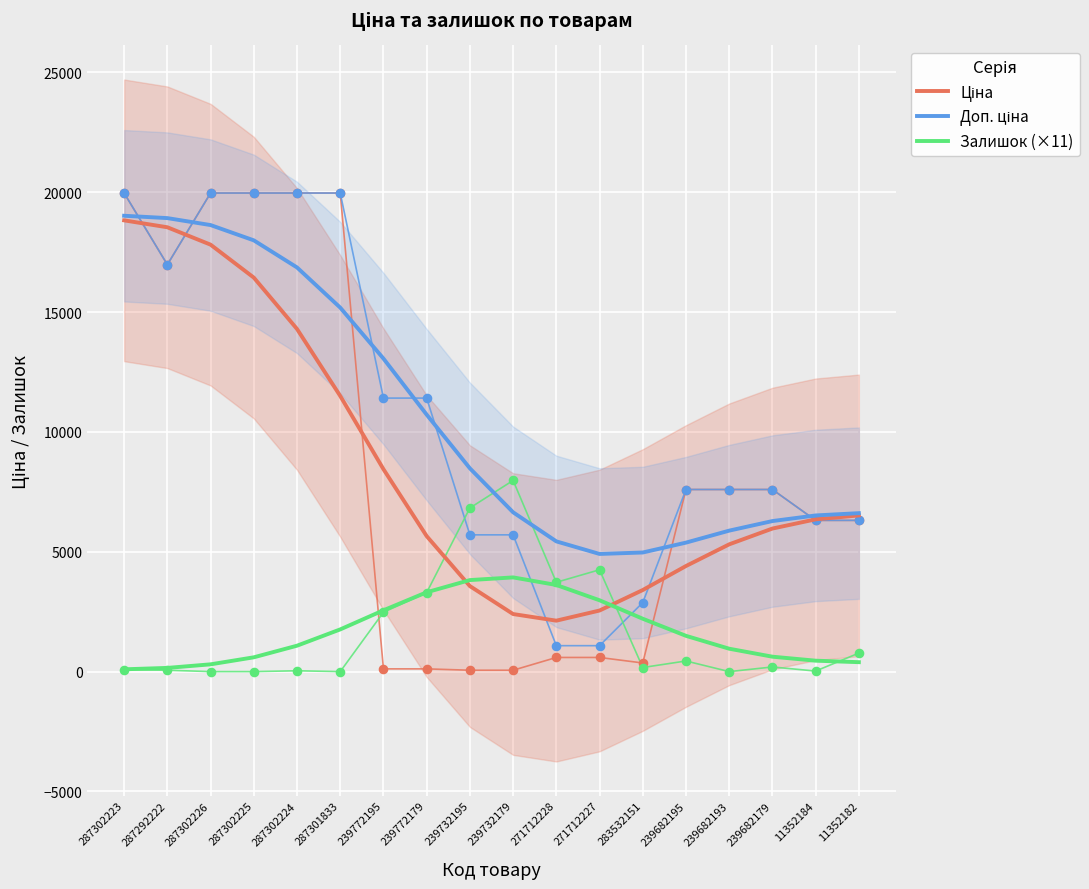

What are all the series names shown in the legend?

Ціна, Доп. ціна, Залишок (×11)